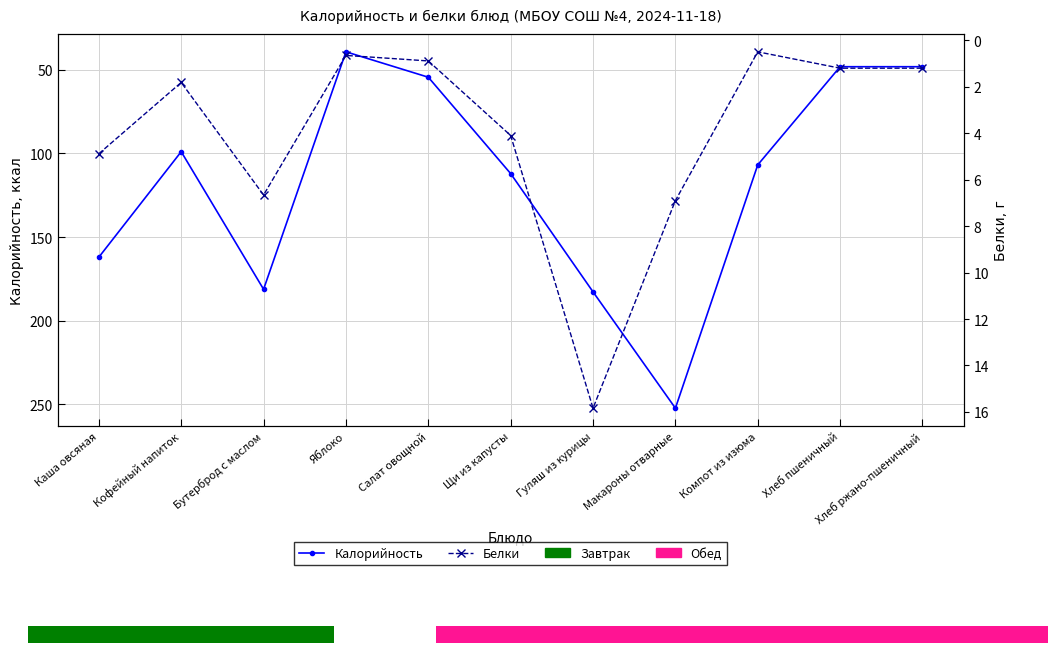

At how many categories does at least one series exceed 17?

11